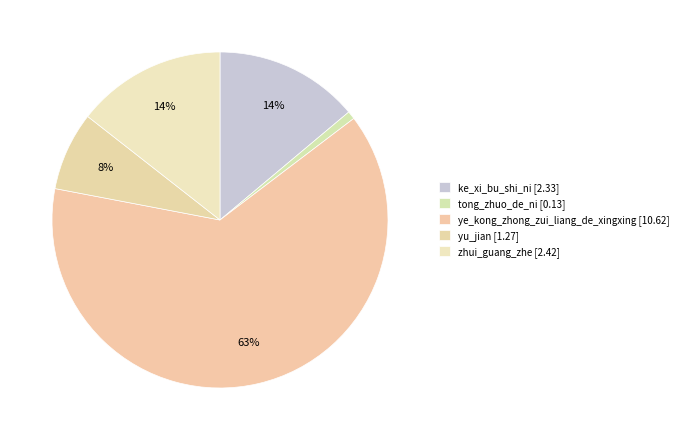

Rank the categories by value from lowest to highest.

tong_zhuo_de_ni, yu_jian, ke_xi_bu_shi_ni, zhui_guang_zhe, ye_kong_zhong_zui_liang_de_xingxing